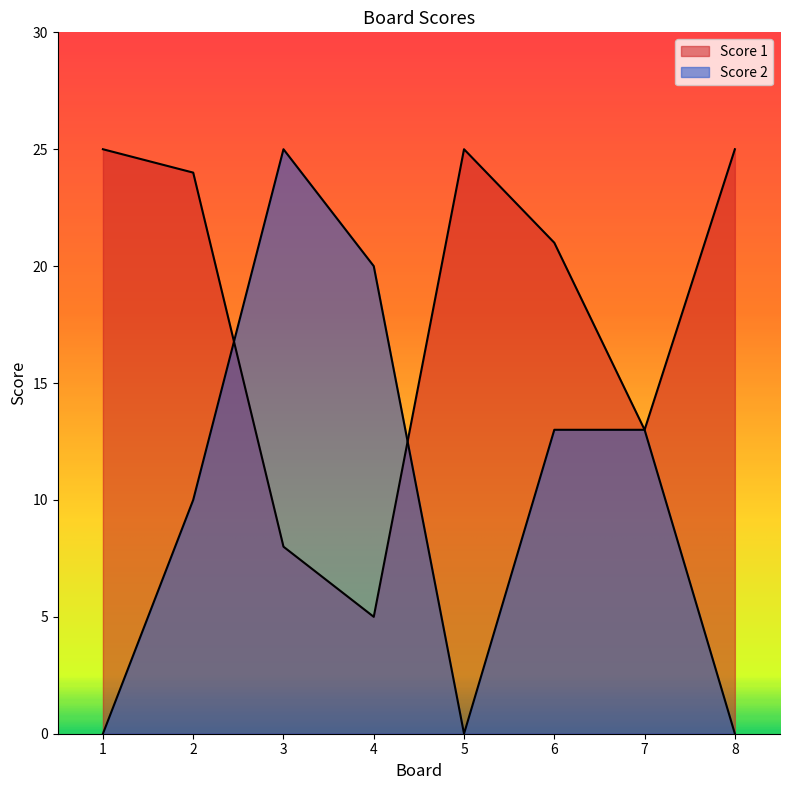

Where is the first local maximum for Score 1?

5